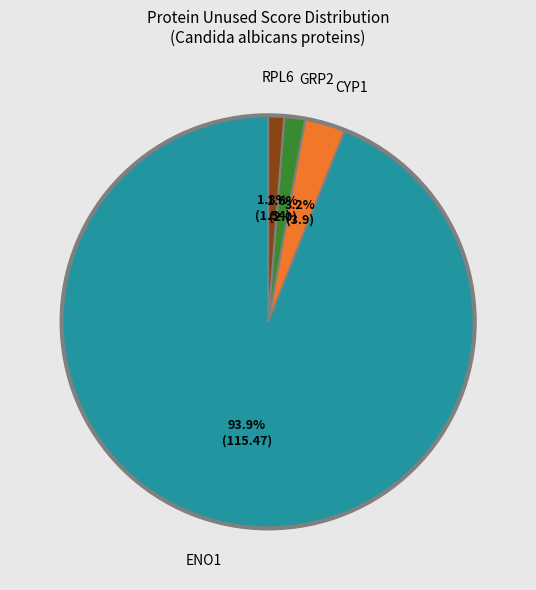

Is there a majority slice in this chart?

Yes